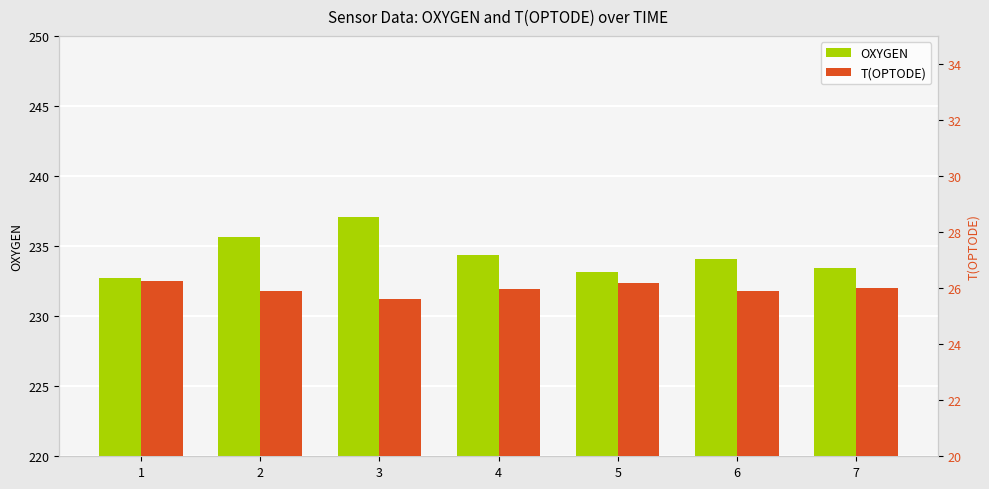

How many groups of bars are there?

7